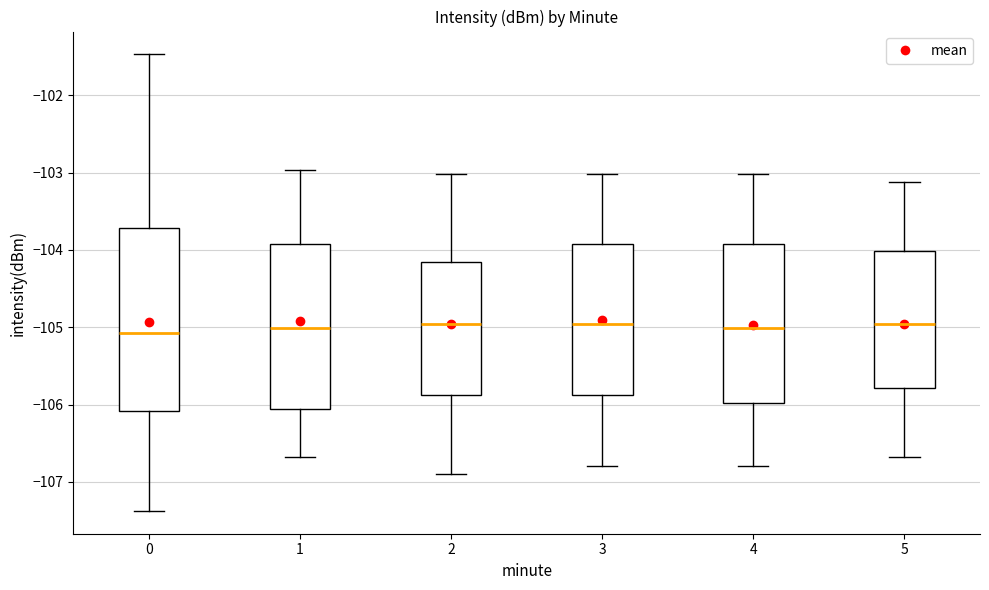

Where does the upper whisker of the box at x = 2 end on the y-axis? The values are not printed on the chart, so give them approximately, as read against the axis.

-103.0